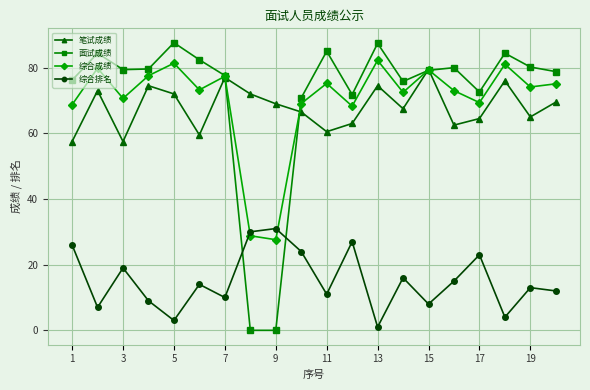

What is the highest value of the 笔试成绩 series?

79.5